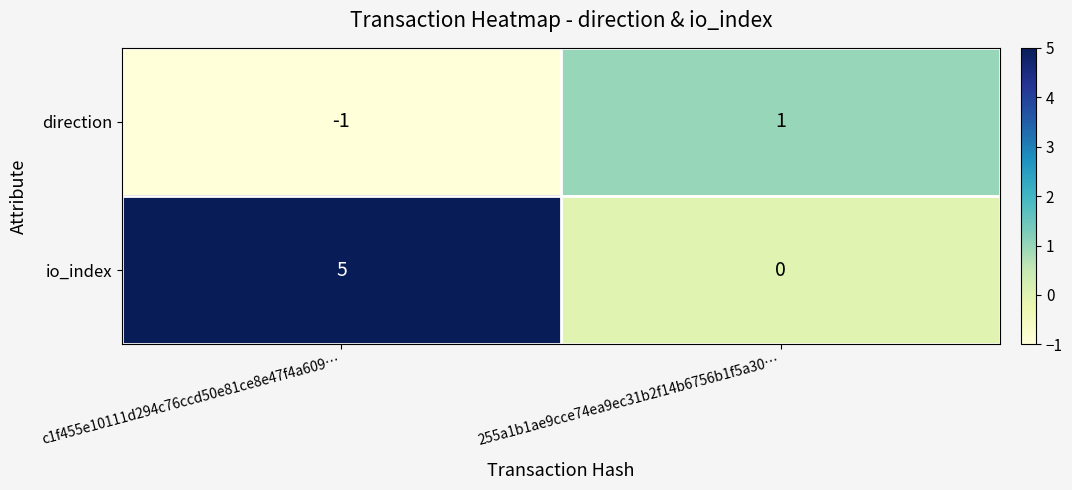

Between c1f455e10111d294c76ccd50e81ce8e47f4a609… and 255a1b1ae9cce74ea9ec31b2f14b6756b1f5a30…, which is larger?

255a1b1ae9cce74ea9ec31b2f14b6756b1f5a30…